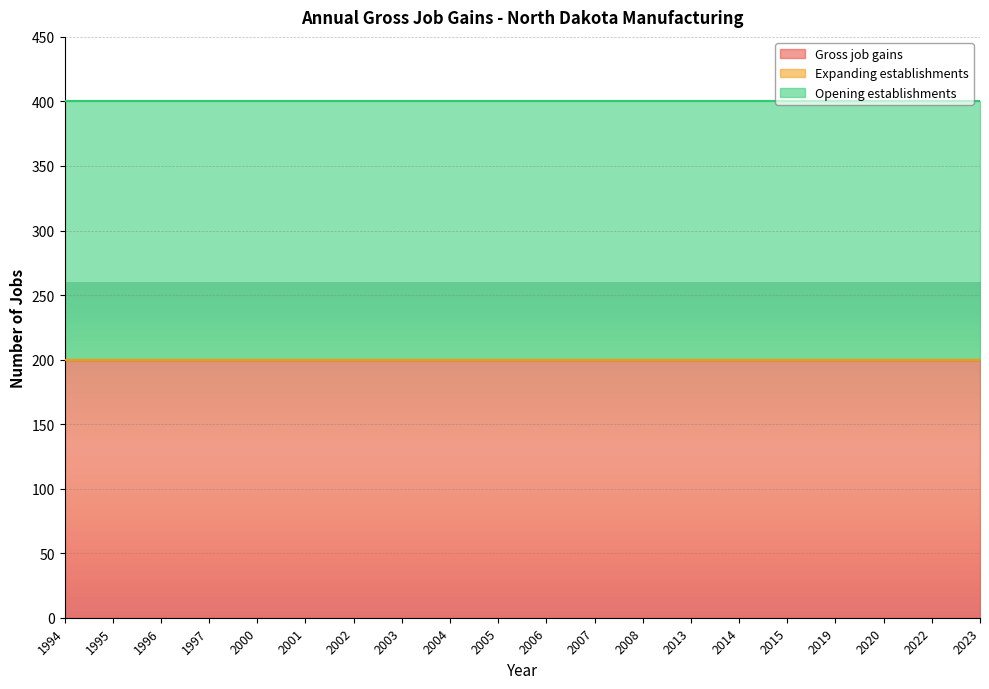

Is the value of Opening establishments at 2014 greater than the value of Gross job gains at 2003?

No